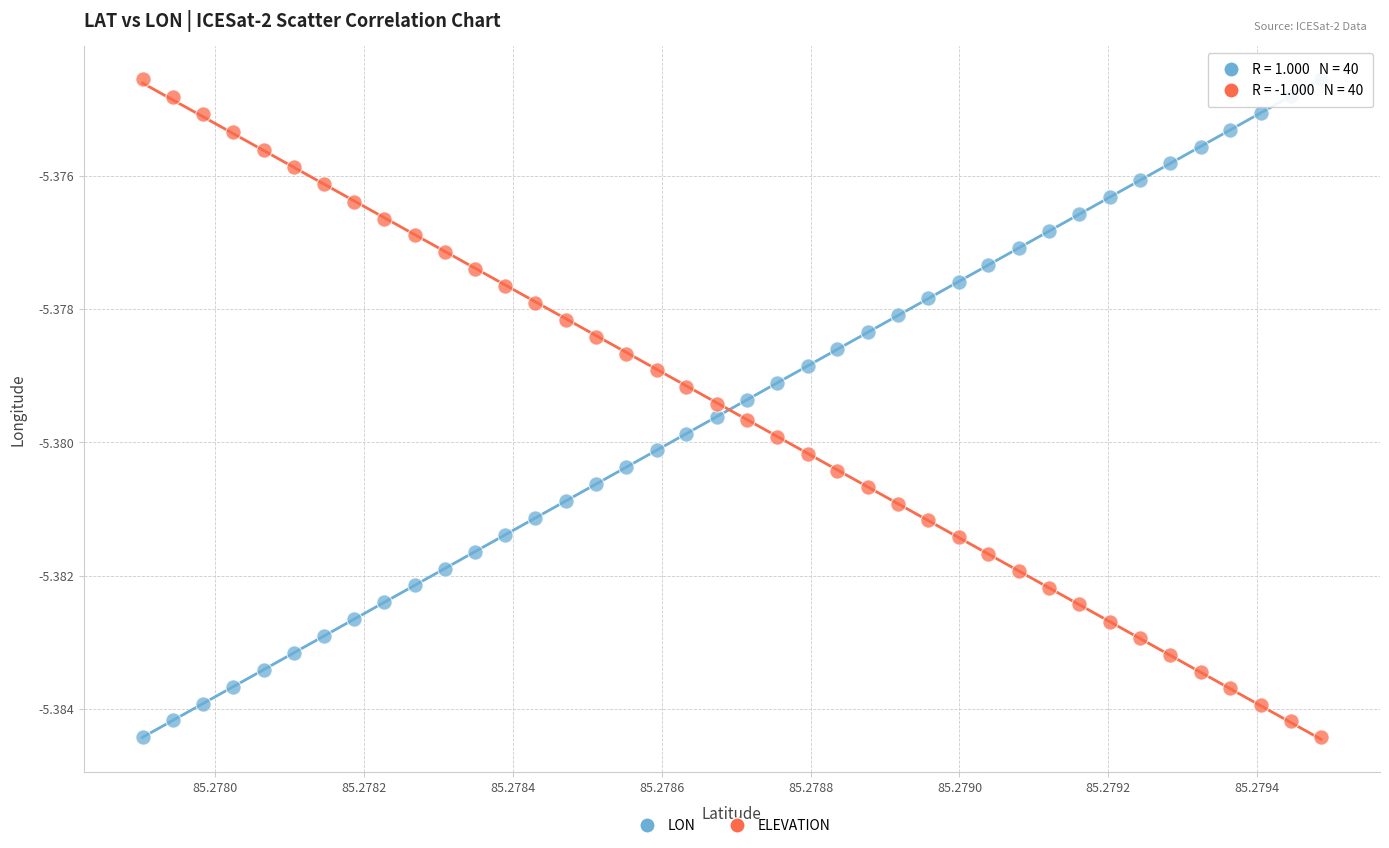

Count the number of points in this scatter plot.

80